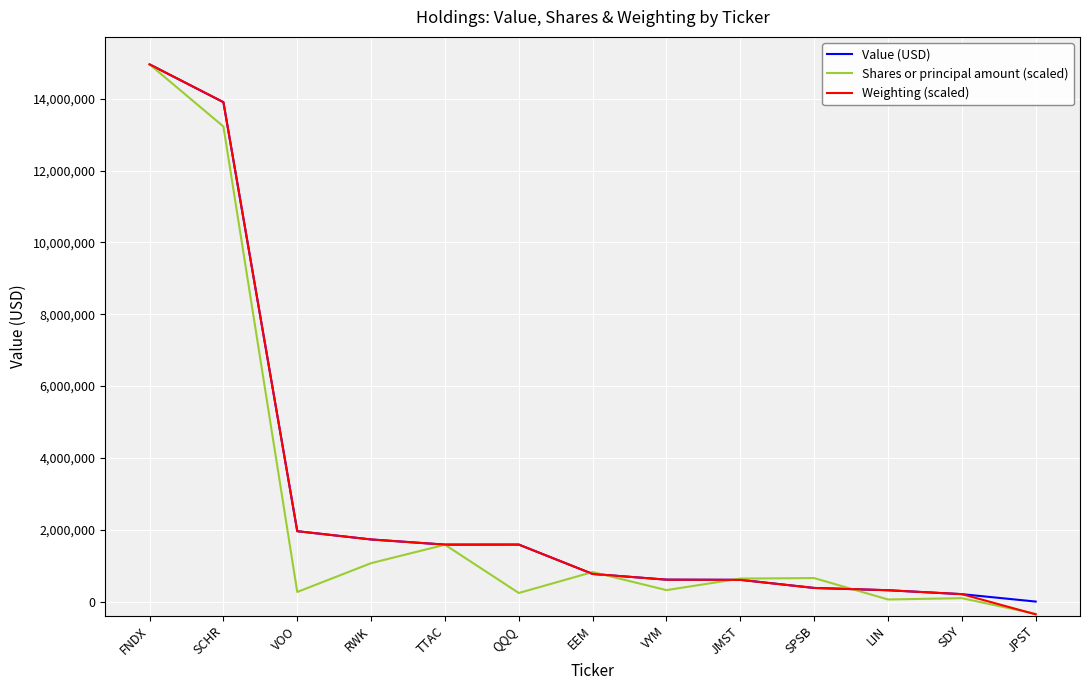

What position from the left is QQQ?

6